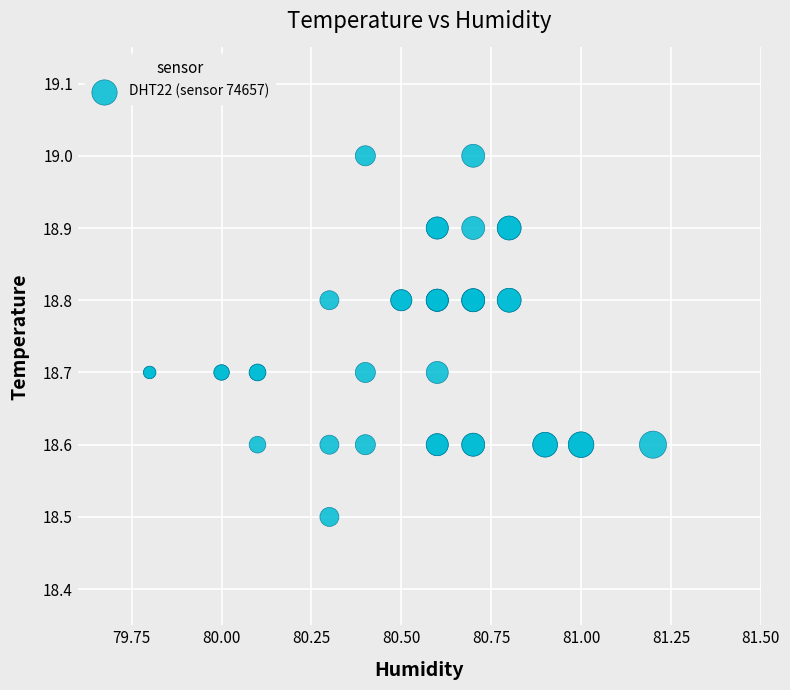

What Y value in the scatter plot is closest to 18?

18.5